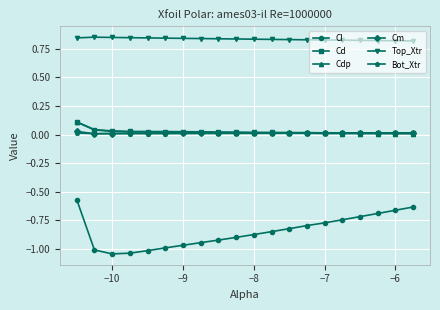

True or false: Bot_Xtr and Cl intersect in this chart.

False